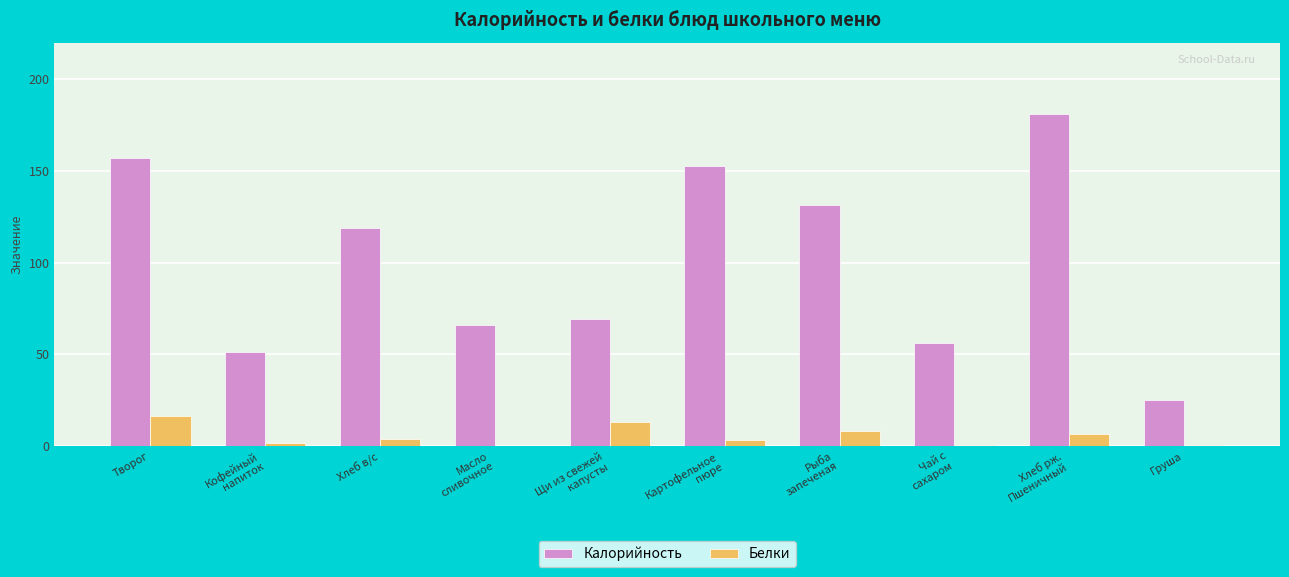

Which series has the largest total across all categories?

Калорийность